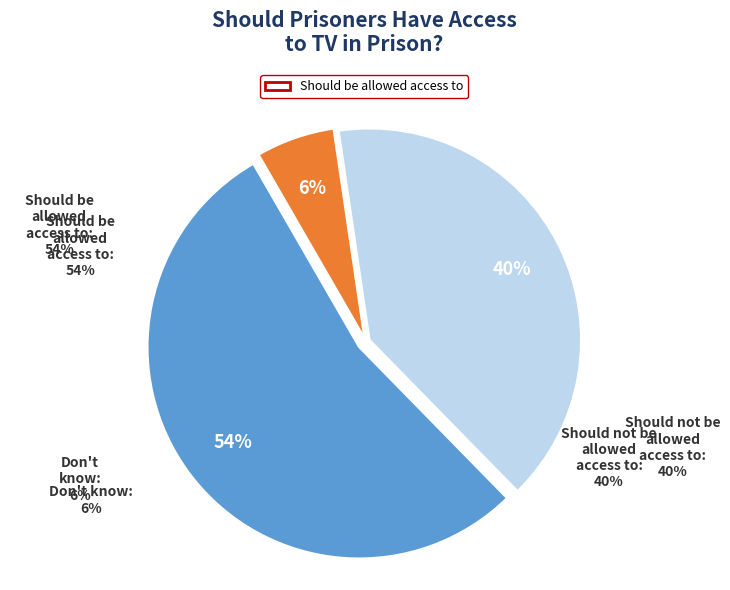

Is Should be allowed access to the majority of the pie?

Yes